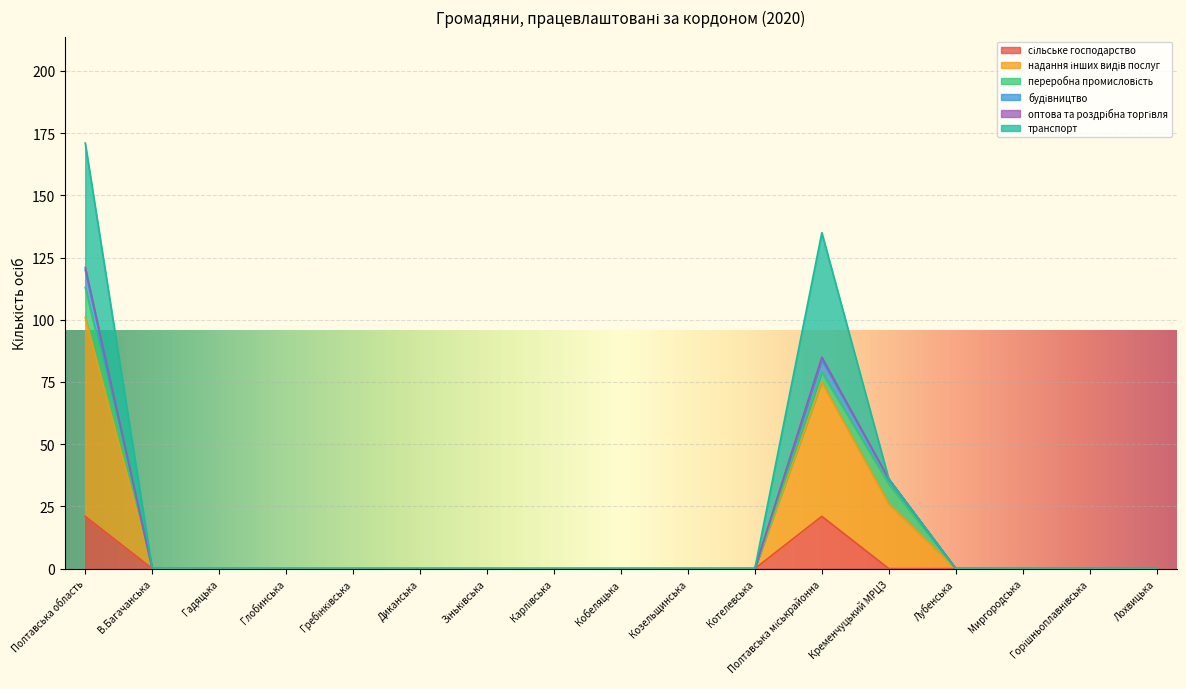

How many lines are shown in the chart?

6